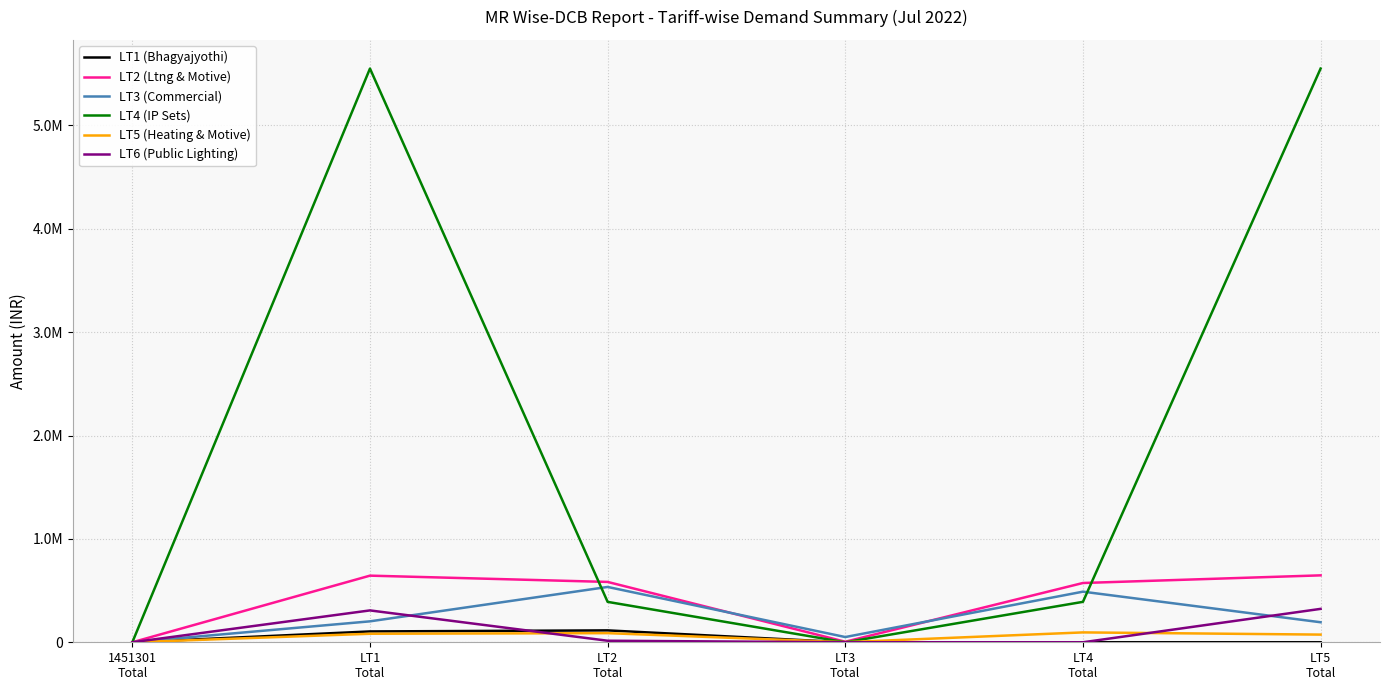

What is the difference between the highest and lowest values at LT3
Total?

50623.0